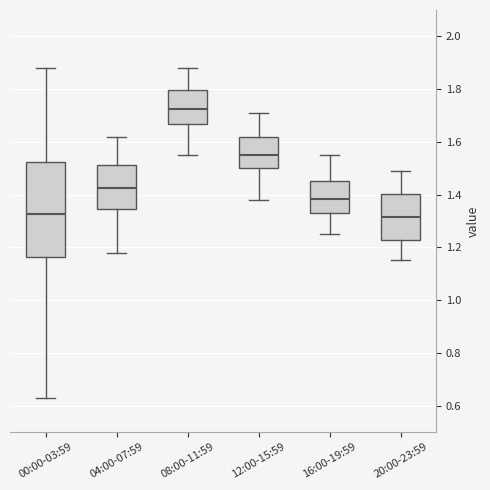

Reading left to right, transcribe this box plot: for each box, give where its median line is, the range the box spans, and where its two whiskers end, as read against the y-axis. The values are not printed on the chart, so give them approximately, as read against the axis.

00:00-03:59: median 1.32, box 1.16 to 1.52, whiskers 0.64 to 1.88
04:00-07:59: median 1.42, box 1.34 to 1.52, whiskers 1.18 to 1.62
08:00-11:59: median 1.72, box 1.66 to 1.80, whiskers 1.56 to 1.88
12:00-15:59: median 1.56, box 1.50 to 1.62, whiskers 1.38 to 1.72
16:00-19:59: median 1.38, box 1.34 to 1.46, whiskers 1.26 to 1.56
20:00-23:59: median 1.32, box 1.22 to 1.40, whiskers 1.16 to 1.50